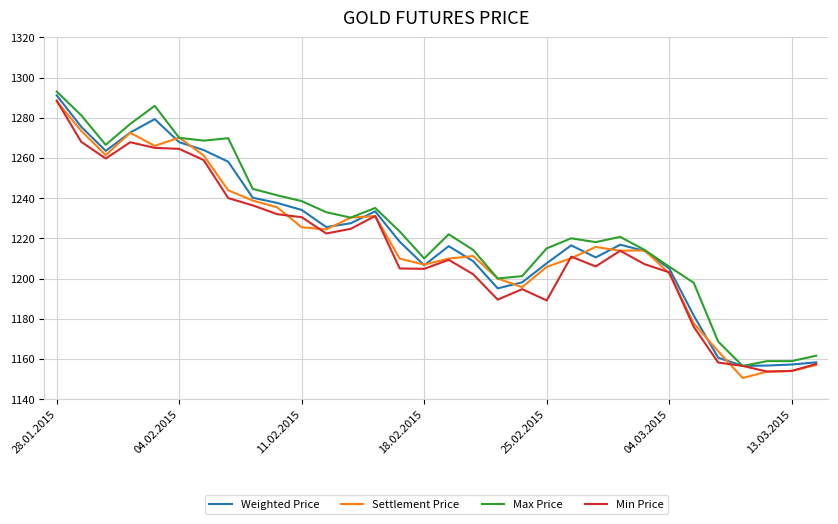

What is the lowest value of the Max Price series?

1156.5